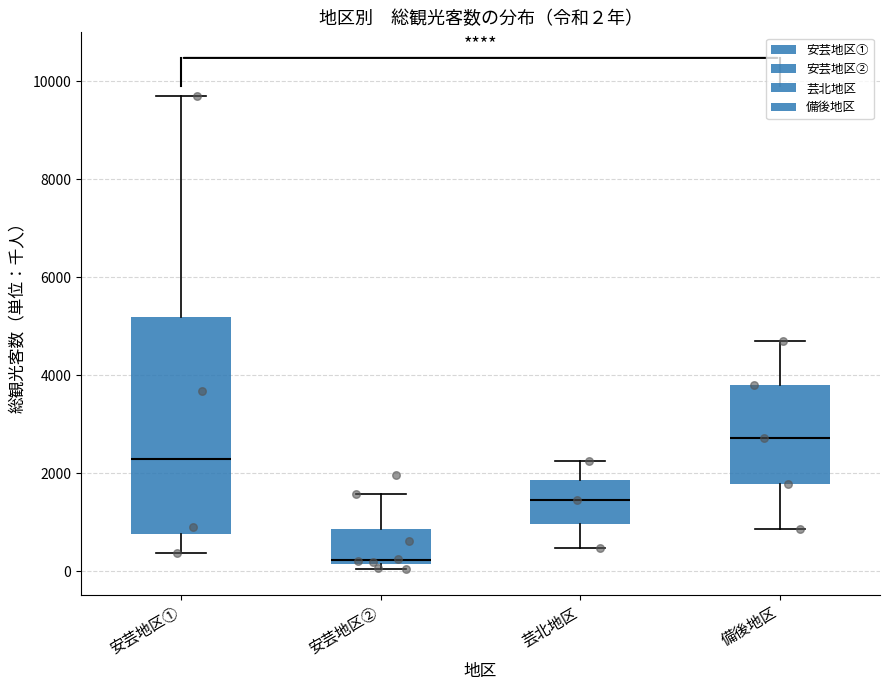

Which box is the tallest, from its lower edge to its upper edge?

安芸地区①